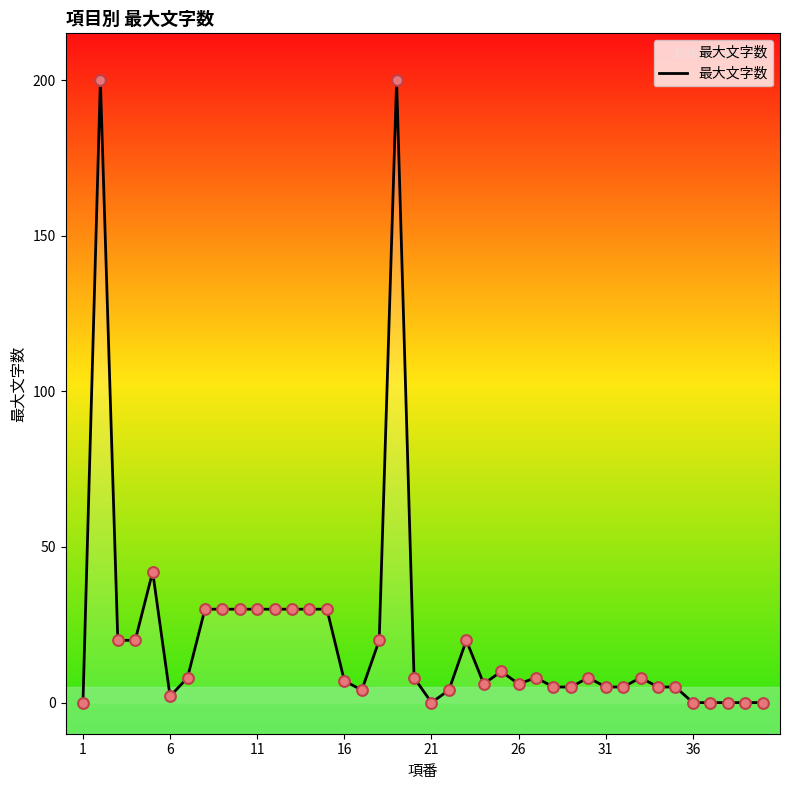

What is the difference between the maximum and minimum values?

200